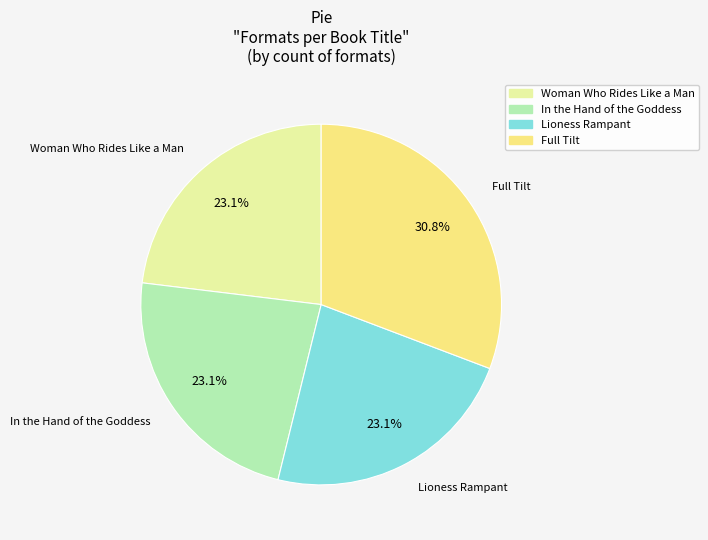

To the nearest percent, what percentage of the pie is In the Hand of the Goddess?

23%